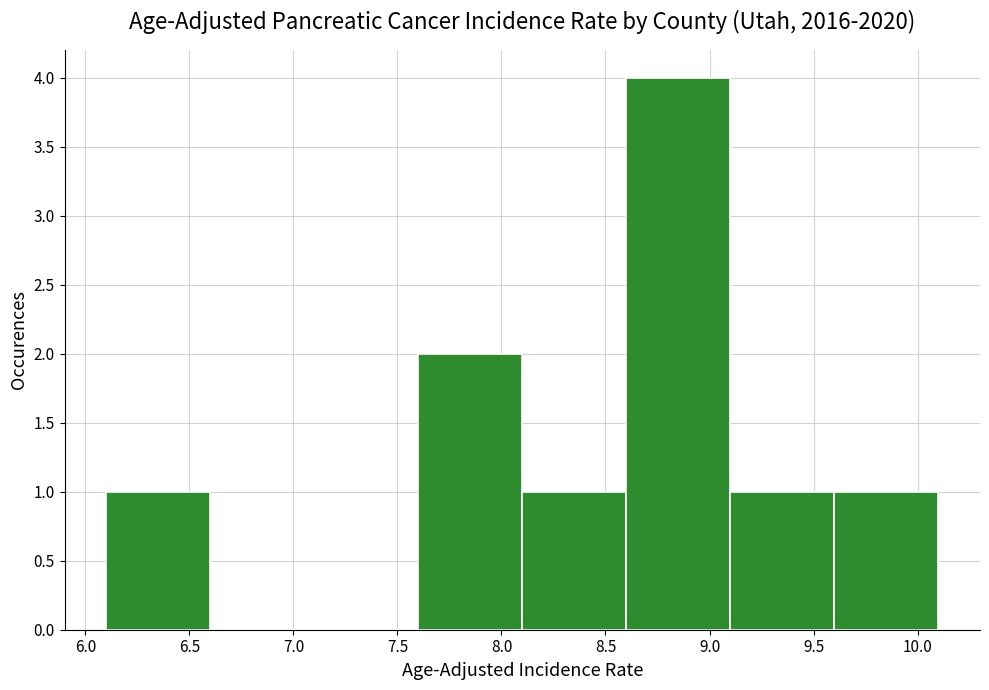

How tall is the bar that spans 9.1 to 9.6 on the x-axis? The values are not printed on the chart, so give them approximately, as read against the axis.

1